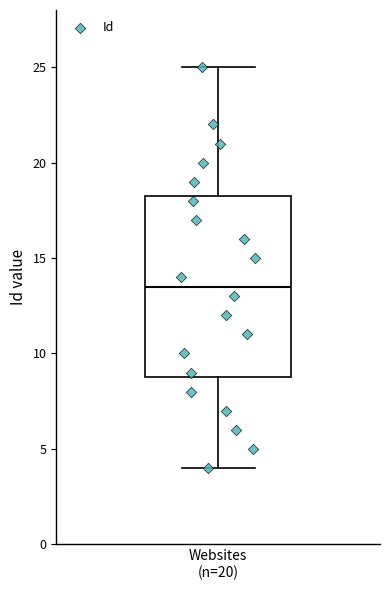

Where is the lower edge of the box for Websites (n=20) on the y-axis? The values are not printed on the chart, so give them approximately, as read against the axis.

9.0